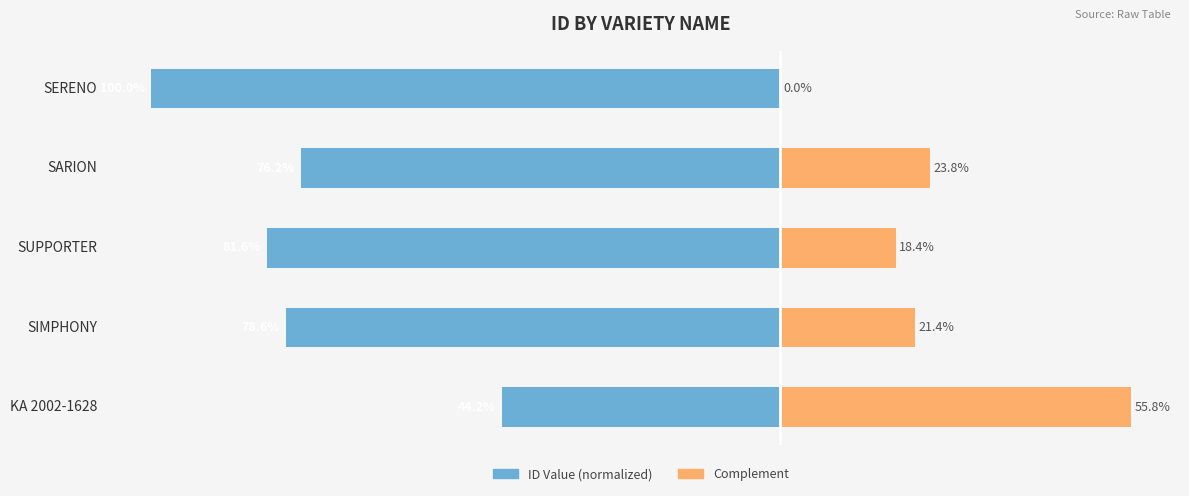

What is the sum of all ID Value (normalized) values?

-380.6